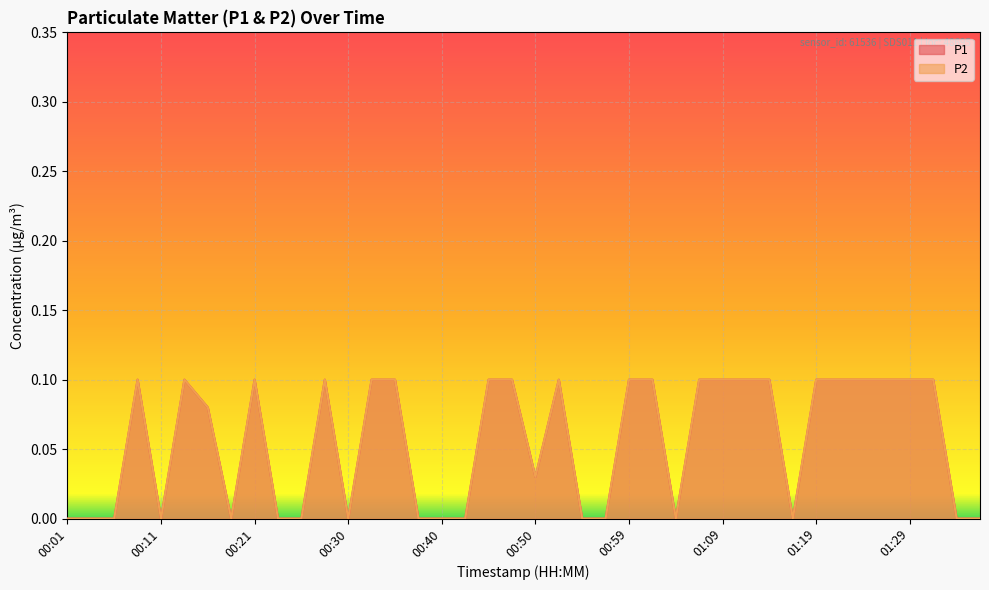

Reading left to right, list all the values displayed in this chart.

P1: 00:01=0.0	00:04=0.0	00:06=0.0	00:09=0.1	00:11=0.0	00:13=0.1	00:16=0.1	00:18=0.0	00:21=0.1	00:23=0.0	00:25=0.0	00:28=0.1	00:30=0.0	00:33=0.1	00:35=0.1	00:38=0.0	00:40=0.0	00:42=0.0	00:45=0.1	00:47=0.1	00:50=0.0	00:52=0.1	00:55=0.0	00:57=0.0	00:59=0.1	01:02=0.1	01:04=0.0	01:07=0.1	01:09=0.1	01:12=0.1	01:14=0.1	01:16=0.0	01:19=0.1	01:21=0.1	01:24=0.1	01:26=0.1	01:29=0.1	01:31=0.1	01:33=0.0	01:36=0.0
P2: 00:01=0.0	00:04=0.0	00:06=0.0	00:09=0.1	00:11=0.0	00:13=0.1	00:16=0.1	00:18=0.0	00:21=0.1	00:23=0.0	00:25=0.0	00:28=0.1	00:30=0.0	00:33=0.1	00:35=0.1	00:38=0.0	00:40=0.0	00:42=0.0	00:45=0.1	00:47=0.1	00:50=0.0	00:52=0.1	00:55=0.0	00:57=0.0	00:59=0.1	01:02=0.1	01:04=0.0	01:07=0.1	01:09=0.1	01:12=0.1	01:14=0.1	01:16=0.0	01:19=0.1	01:21=0.1	01:24=0.1	01:26=0.1	01:29=0.1	01:31=0.1	01:33=0.0	01:36=0.0